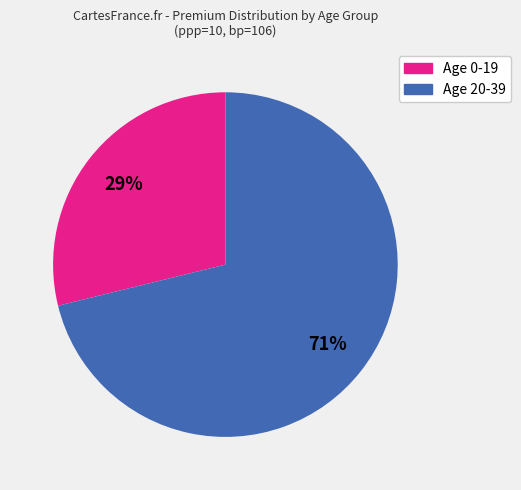

To the nearest percent, what is the average slice percentage?

50%